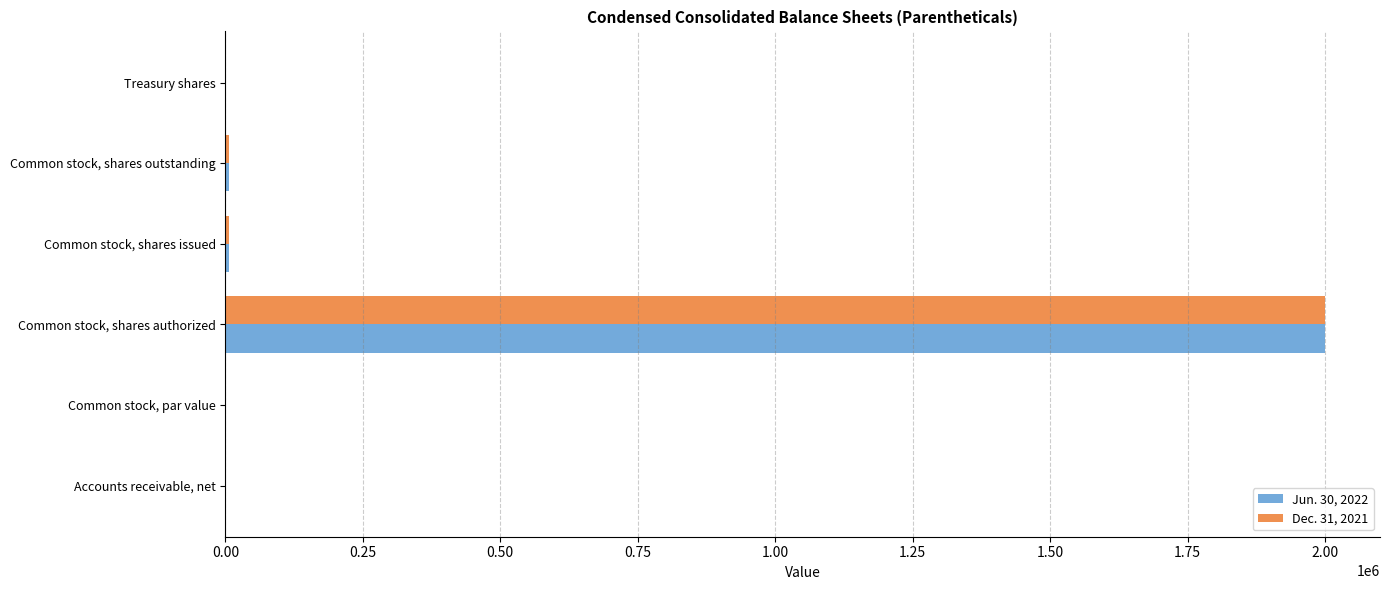

At which category is the sum across all series the highest?

Common stock, shares authorized